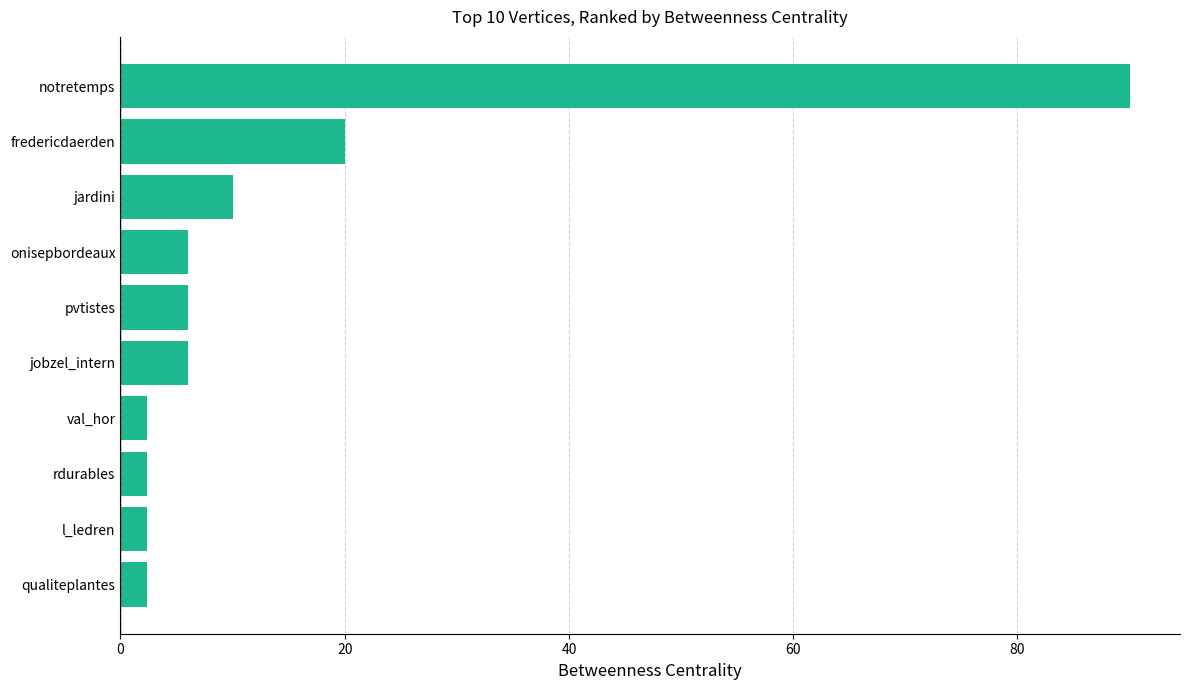

Between notretemps and pvtistes, which is larger?

notretemps